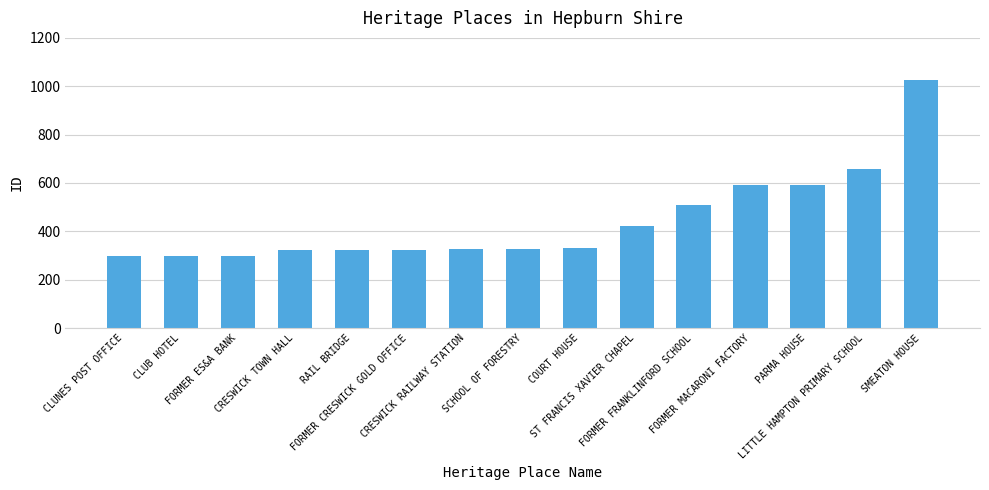

What is the difference between the second highest and minimum values?

359